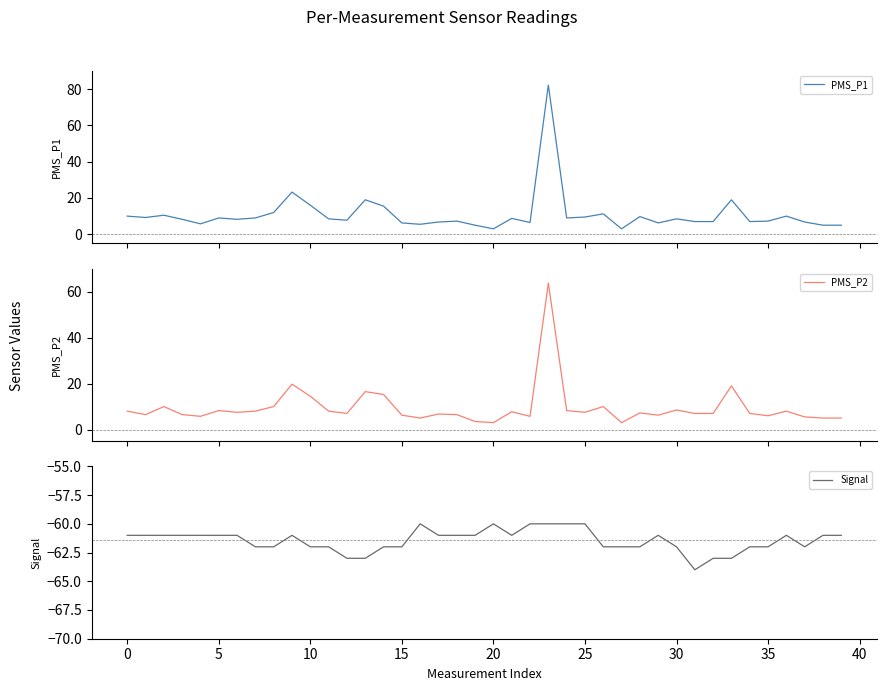

What are all the series names shown in the legend?

PMS_P1, PMS_P2, Signal